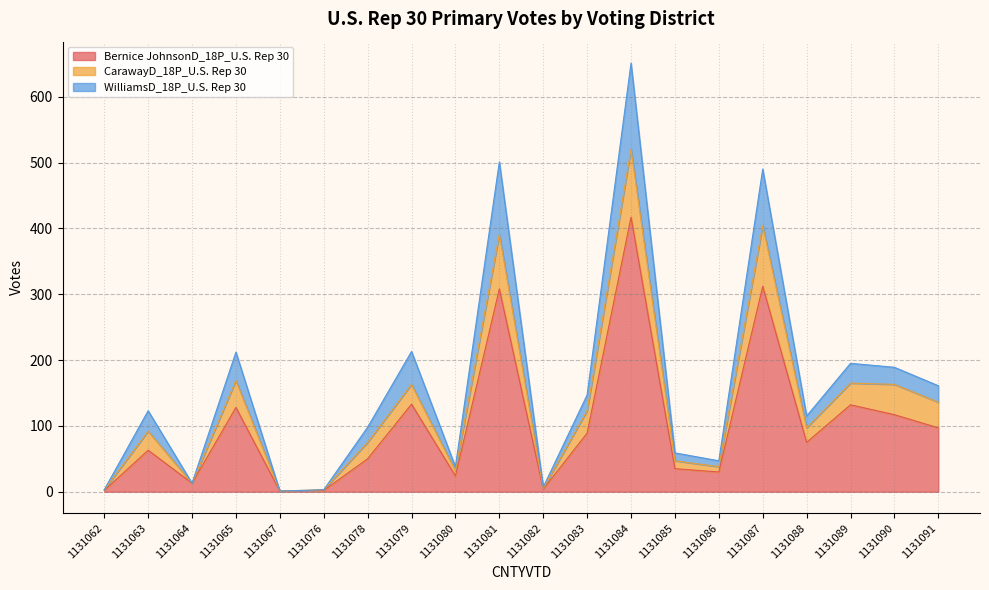

Which category has the highest value in the WilliamsD_18P_U.S. Rep 30 series?

1131084